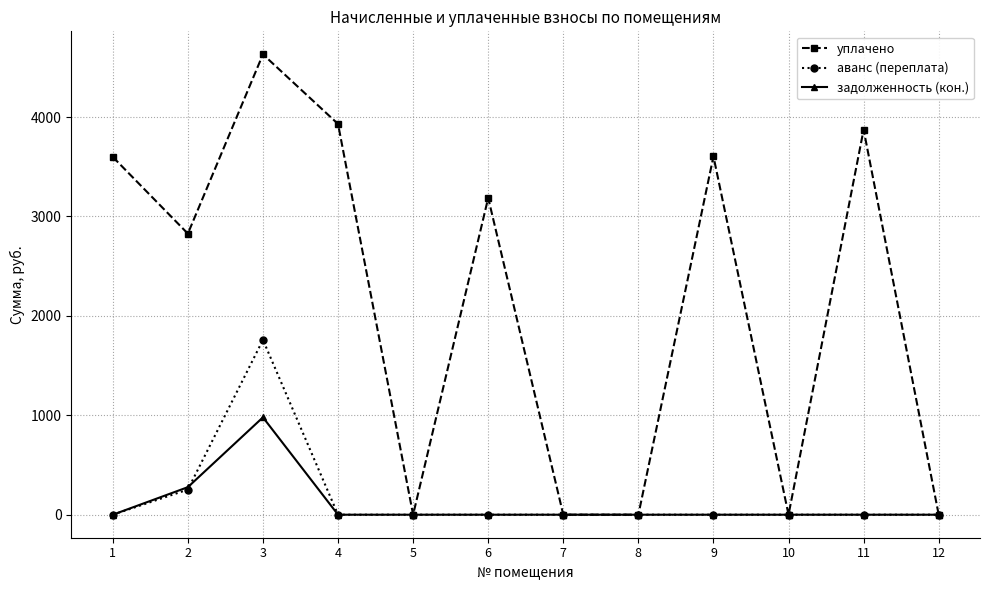

Where is задолженность (кон.) nearest to the value 489?

2